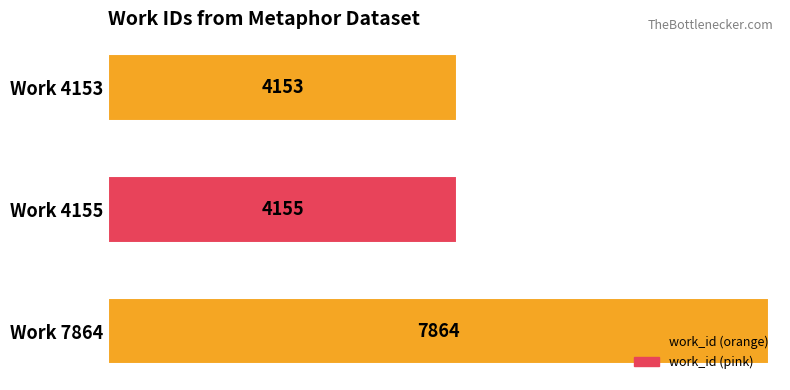

At which label is the value closest to 6008?

Work 4155